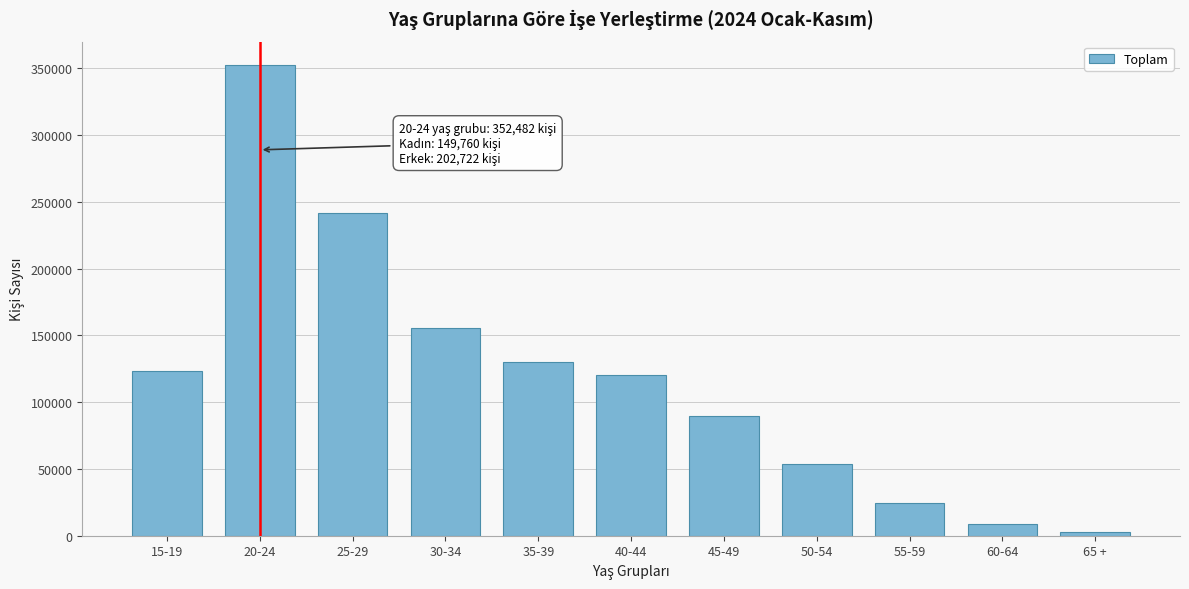

Reading left to right, transcribe all the data shown in this chart.

15-19=123383	20-24=352482	25-29=241696	30-34=155585	35-39=129779	40-44=120455	45-49=89387	50-54=53495	55-59=24774	60-64=9116	65 +=2548